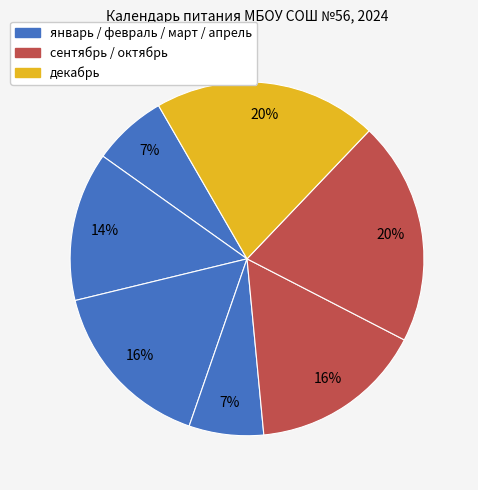

Is there any slice that represents more than half of the pie?

No